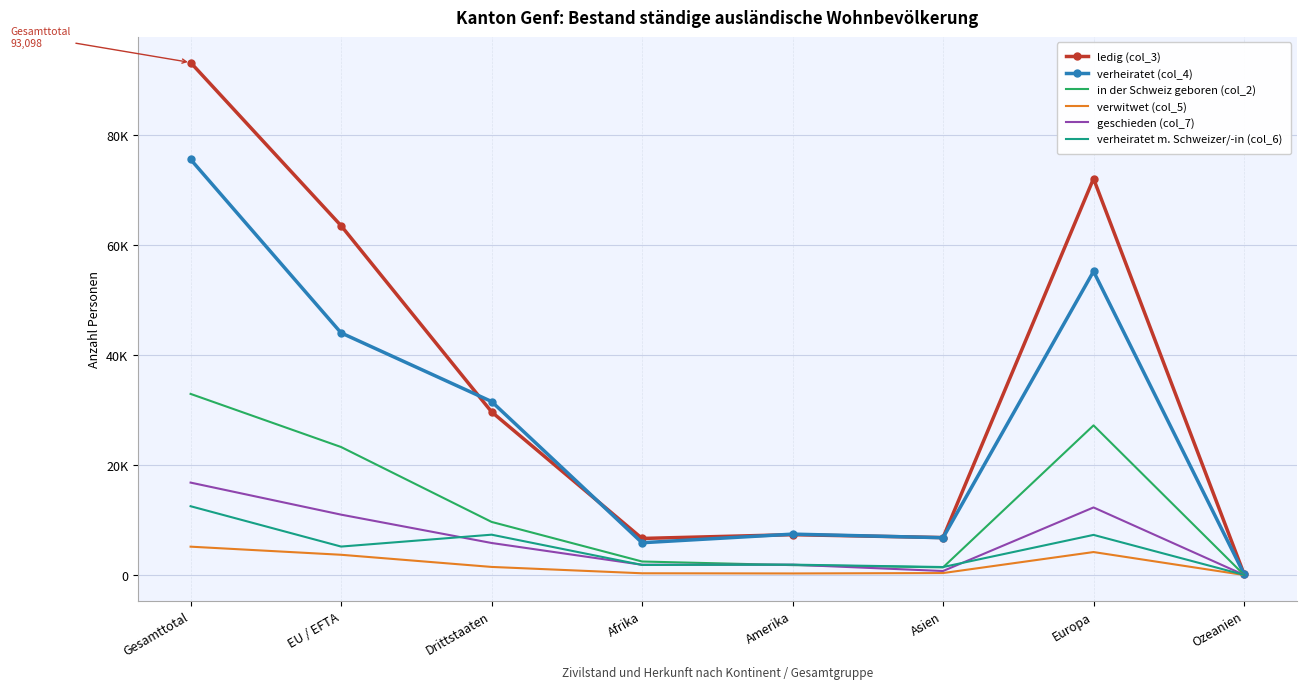

Where does the in der Schweiz geboren (col_2) series first go above 9650?

Gesamttotal